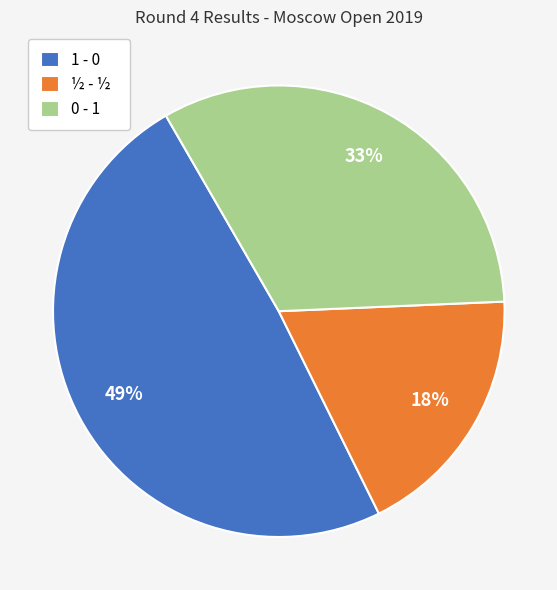

Does any single category account for the majority?

No